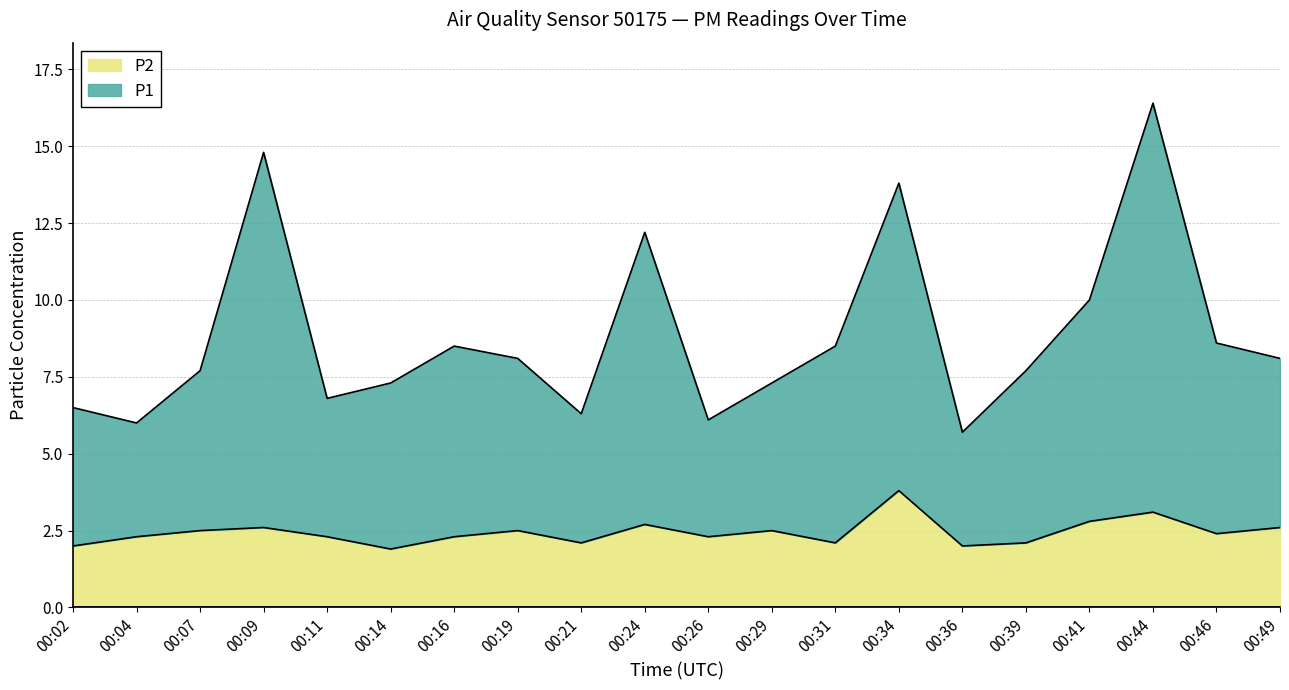

True or false: P2 has a value of 0.7 at 00:49.

False